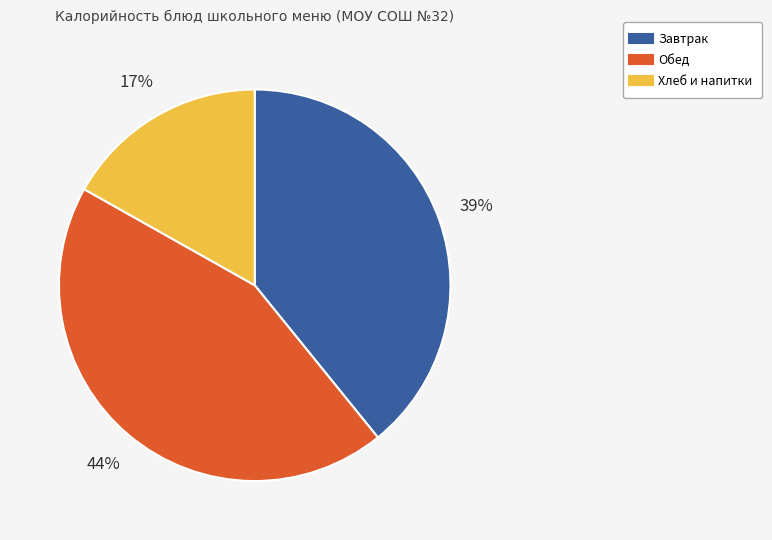

Does any single category account for the majority?

No